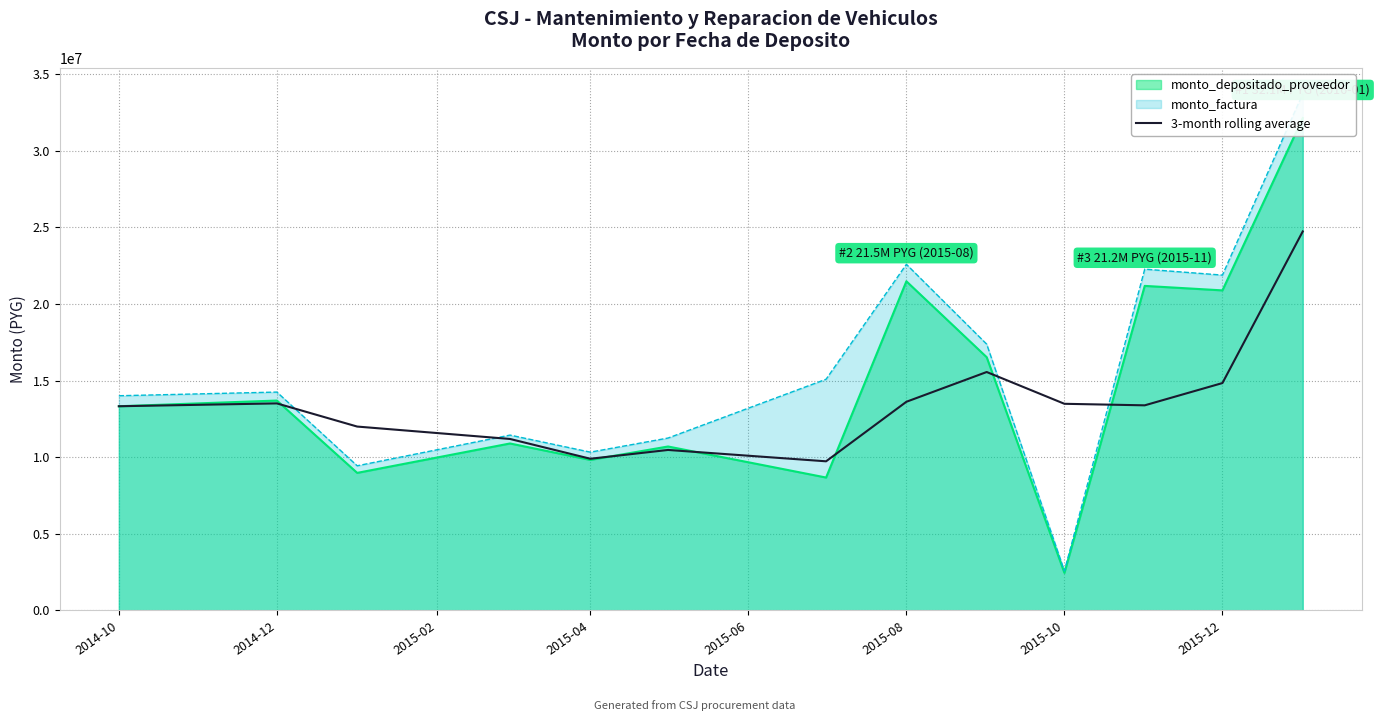

How many interior local peaks (higher than both neighbors) does the data have?

3